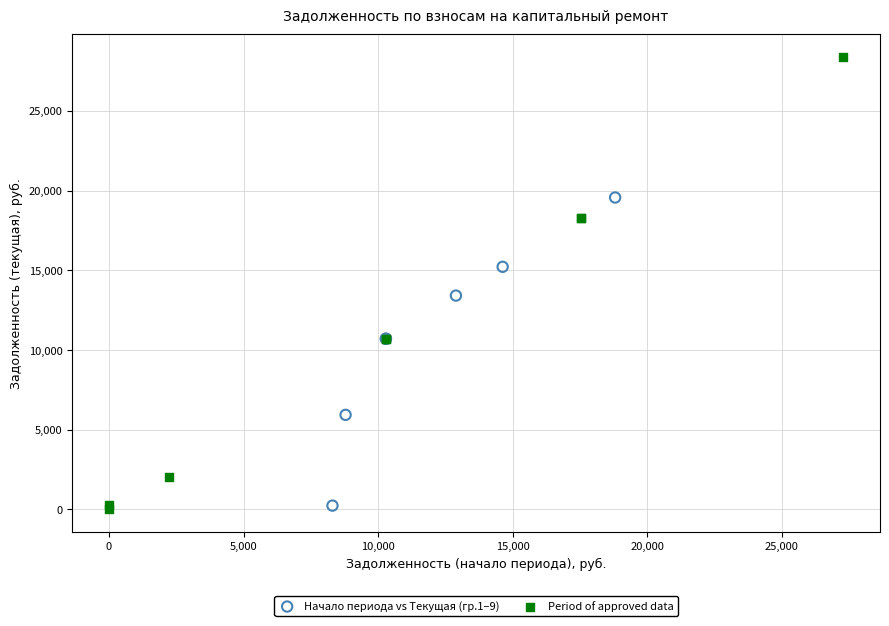

Which series reaches the maximum Y coordinate?

Period of approved data